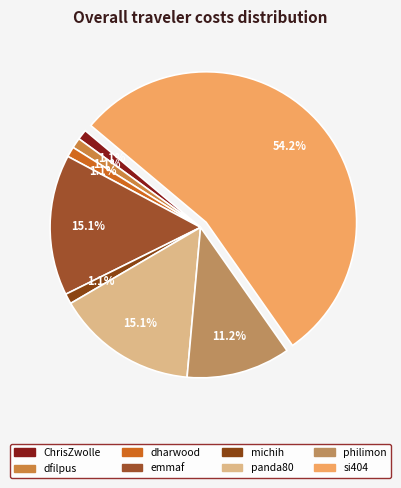

How many segments does this pie chart have?

8